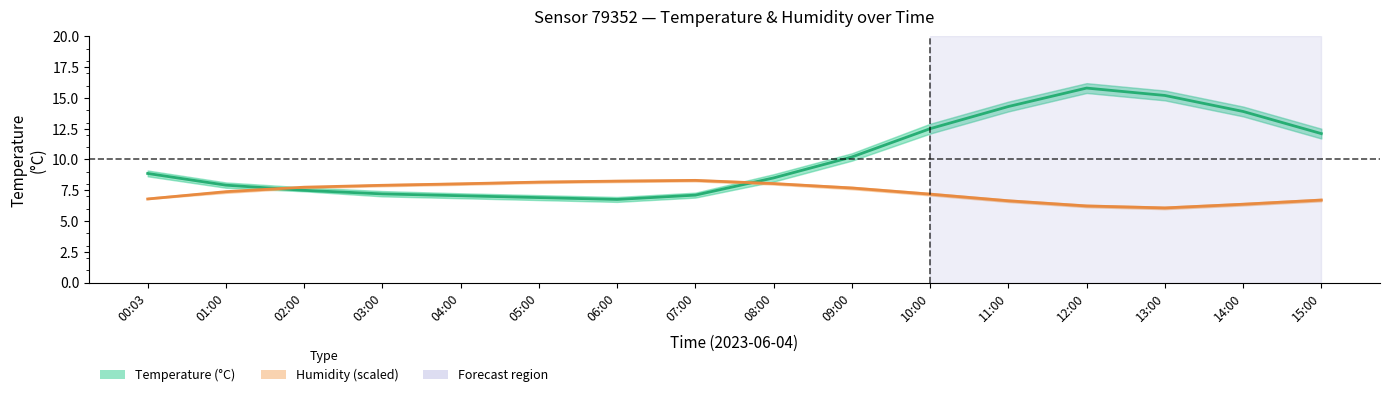

How many values in the Temperature (°C) series exceed 8?

9